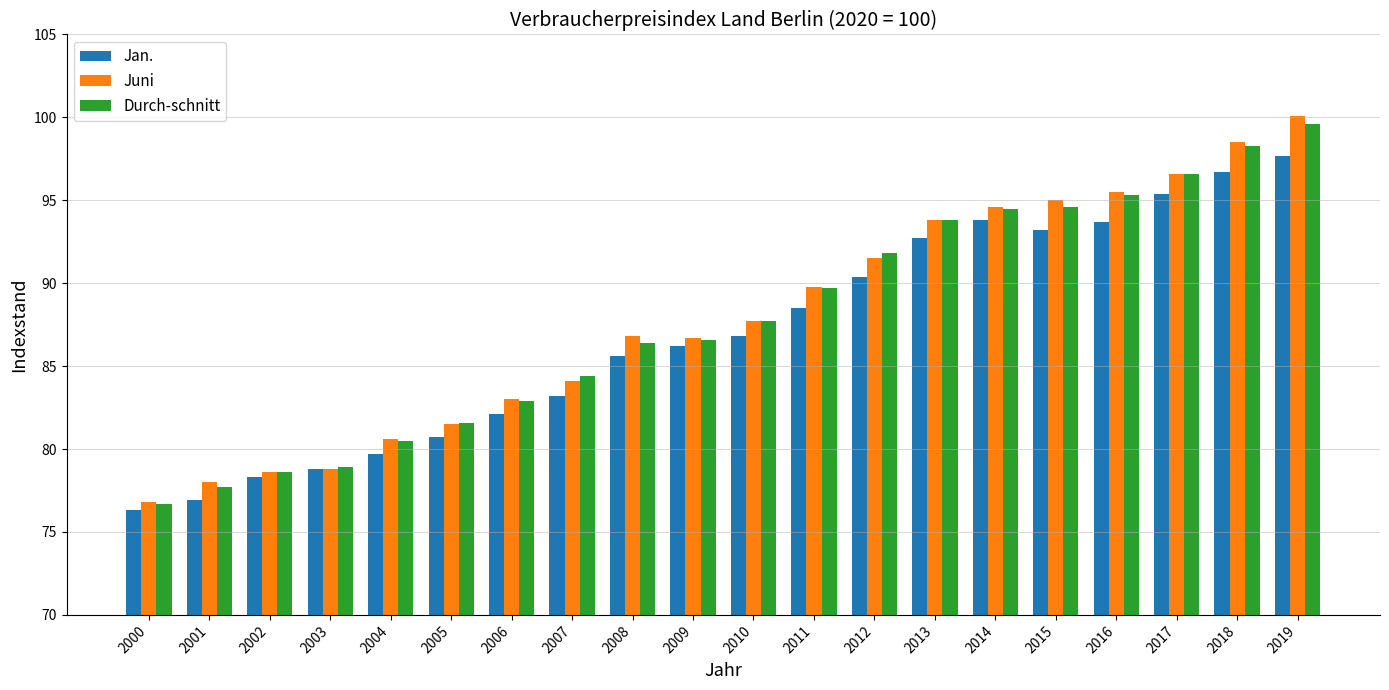

Is the value of Juni at 2007 greater than the value of Durch-schnitt at 2012?

No